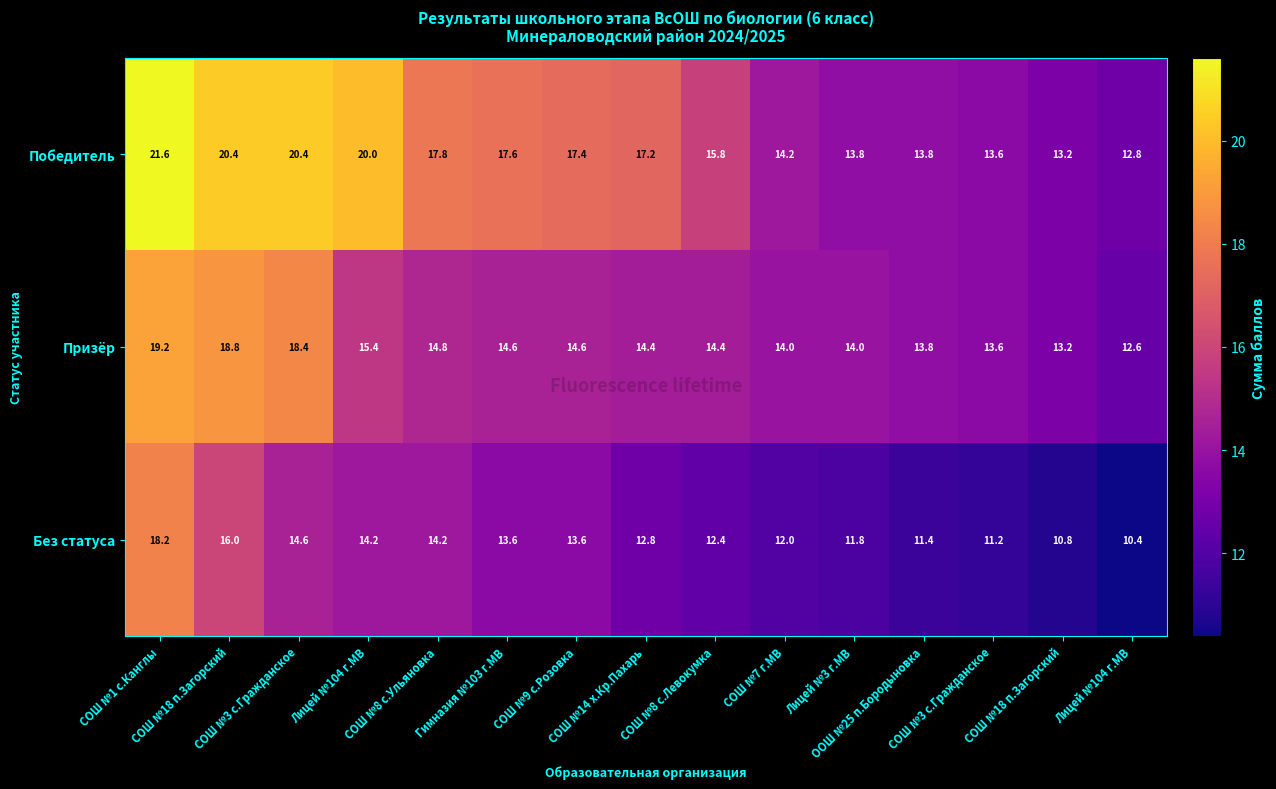

Which series changed the most between СОШ №8 с.Ульяновка and ООШ №25 п.Бородыновка?

Победитель